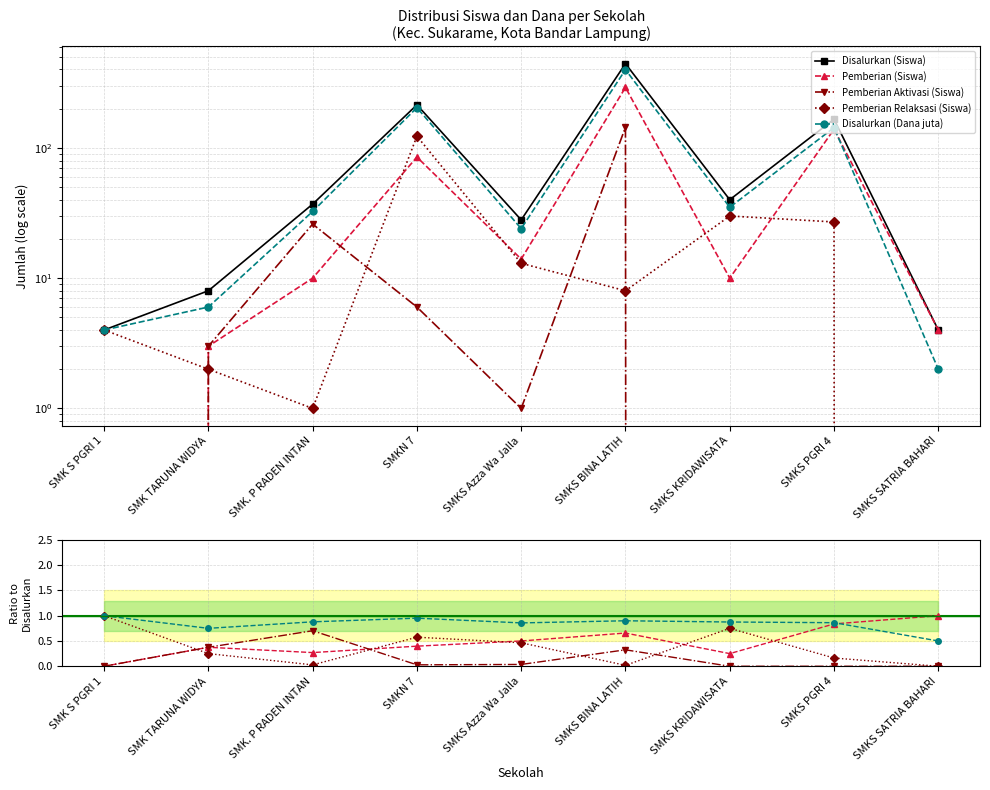

Rank the series at SMKS Azza Wa Jalla from highest to lowest value.

Disalurkan (Siswa), Disalurkan (Dana juta), Pemberian (Siswa), Pemberian Relaksasi (Siswa), Pemberian Aktivasi (Siswa)